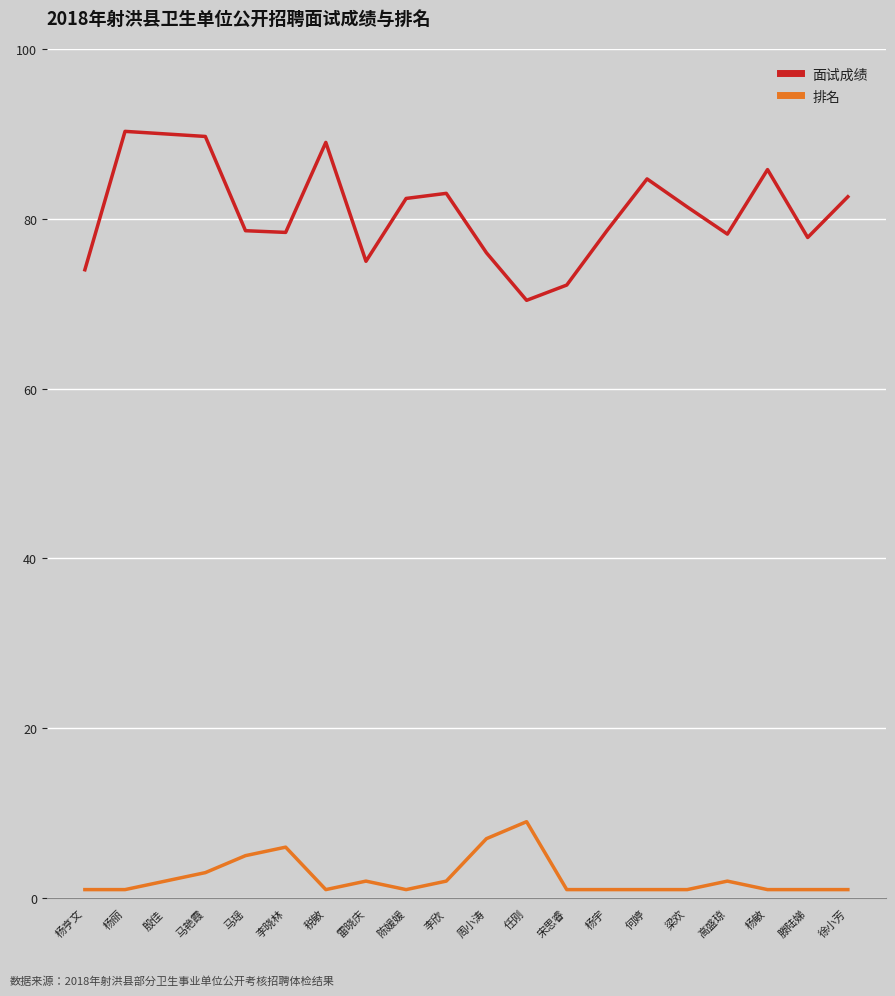

Is it true that 面试成绩 equals 78.4 at 李晓林?

True